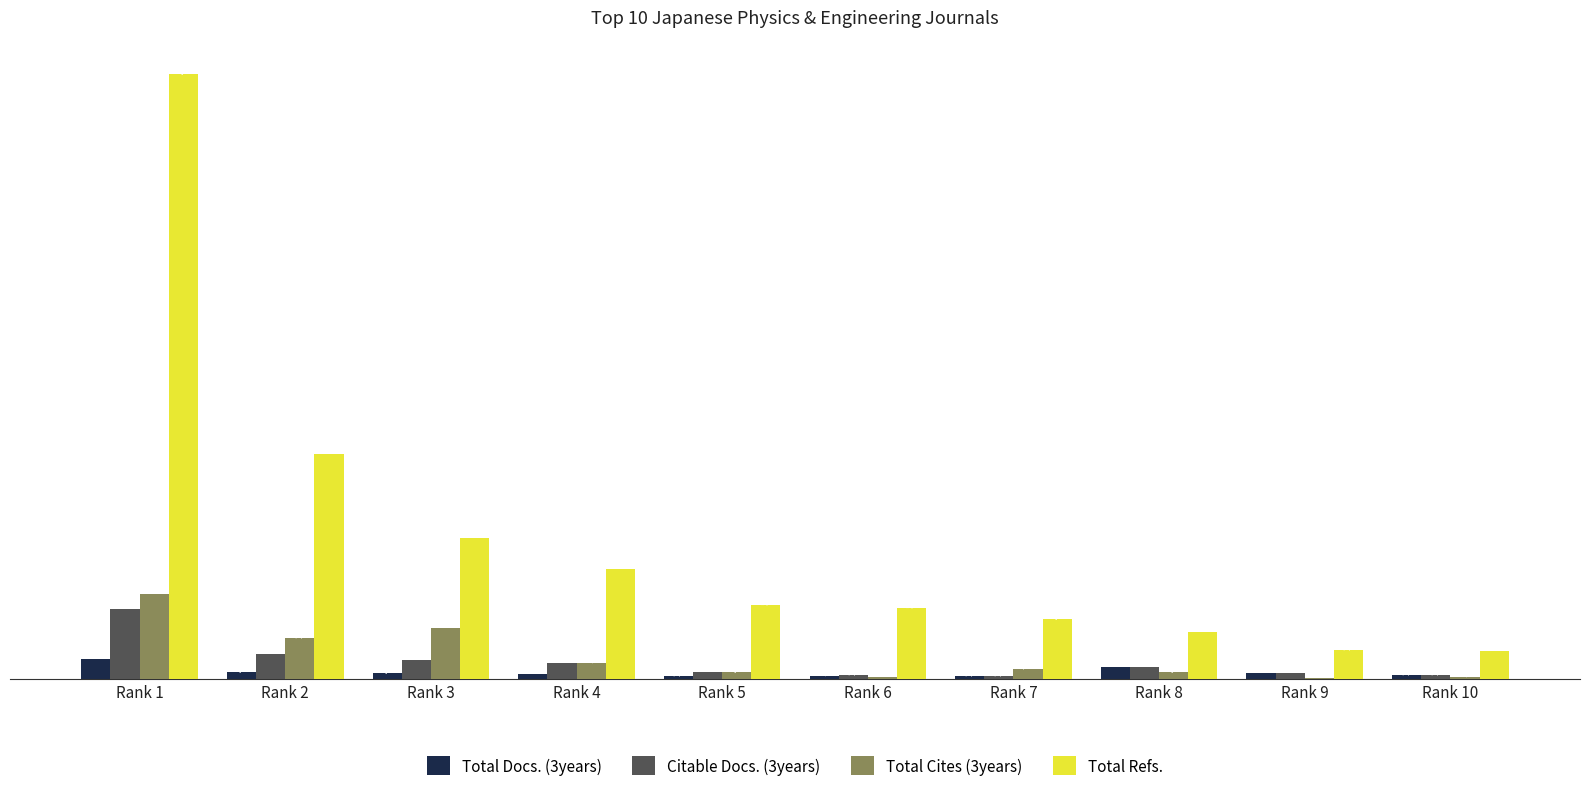

At which category is the sum across all series the highest?

Rank 1